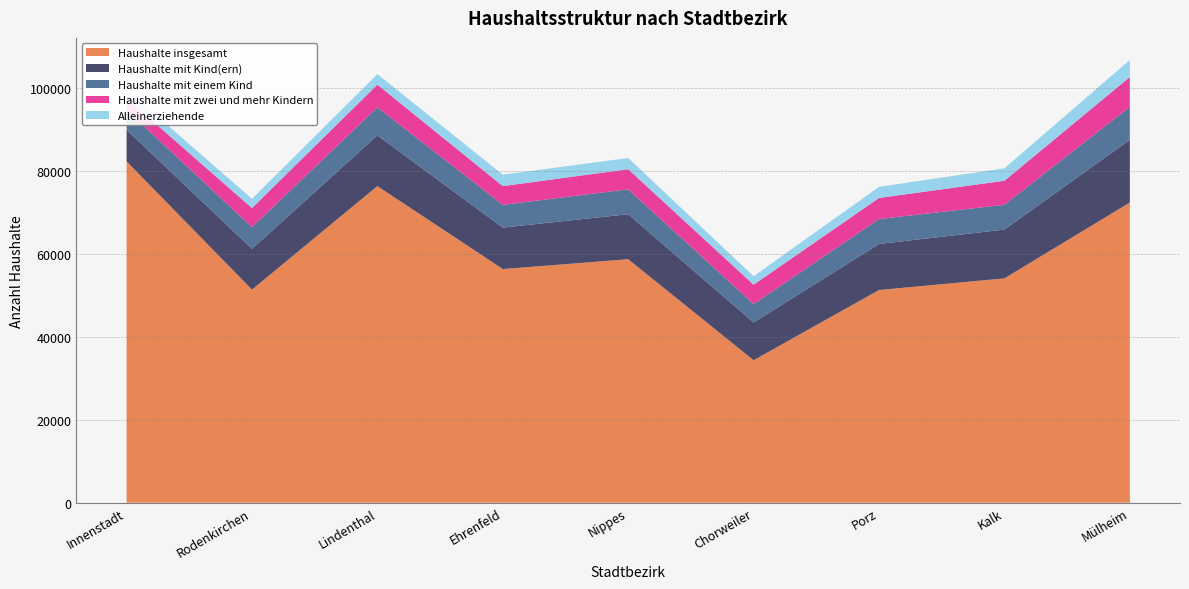

Reading left to right, what are all the values shown in this chart?

Haushalte insgesamt: Innenstadt=82275	Rodenkirchen=51364	Lindenthal=76319	Ehrenfeld=56323	Nippes=58688	Chorweiler=34342	Porz=51268	Kalk=54074	Mülheim=72364
Haushalte mit Kind(ern): Innenstadt=7610	Rodenkirchen=9830	Lindenthal=12229	Ehrenfeld=9995	Nippes=10849	Chorweiler=9102	Porz=11094	Kalk=11767	Mülheim=15122
Haushalte mit einem Kind: Innenstadt=4773	Rodenkirchen=5235	Lindenthal=6741	Ehrenfeld=5482	Nippes=6001	Chorweiler=4432	Porz=6018	Kalk=5980	Mülheim=7936
Haushalte mit zwei und mehr Kindern: Innenstadt=2837	Rodenkirchen=4595	Lindenthal=5488	Ehrenfeld=4513	Nippes=4848	Chorweiler=4670	Porz=5076	Kalk=5787	Mülheim=7186
Alleinerziehende: Innenstadt=2083	Rodenkirchen=2238	Lindenthal=2531	Ehrenfeld=2756	Nippes=2707	Chorweiler=2048	Porz=2683	Kalk=3000	Mülheim=4099